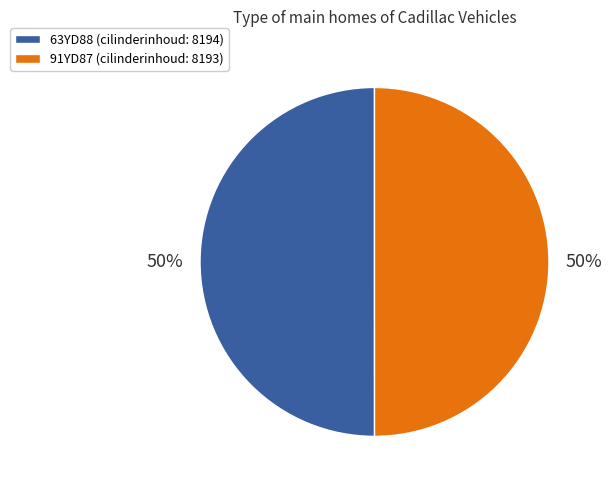

To the nearest percent, what percentage of the pie is 63YD88?

50%